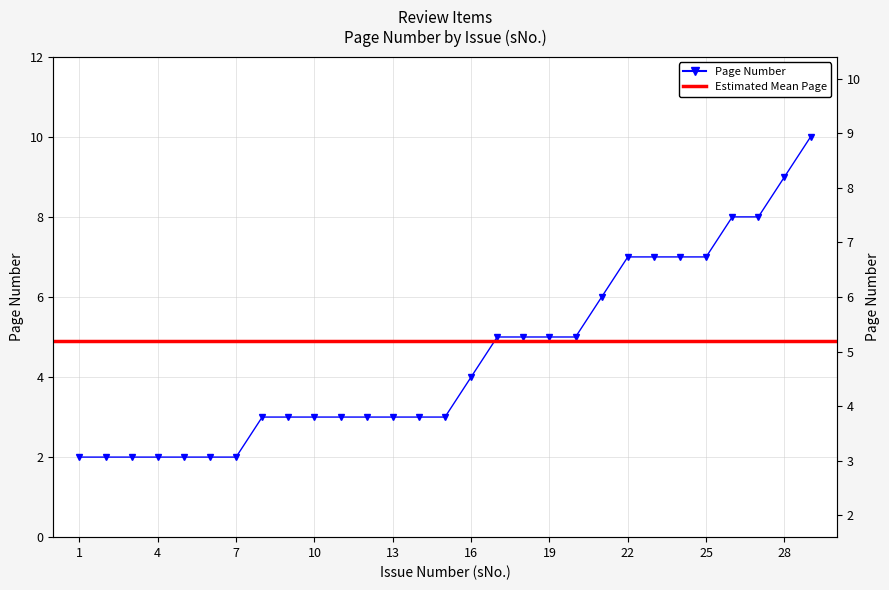

Reading left to right, extract all data points from this chart.

1=2	2=2	3=2	4=2	5=2	6=2	7=2	8=3	9=3	10=3	11=3	12=3	13=3	14=3	15=3	16=4	17=5	18=5	19=5	20=5	21=6	22=7	23=7	24=7	25=7	26=8	27=8	28=9	29=10